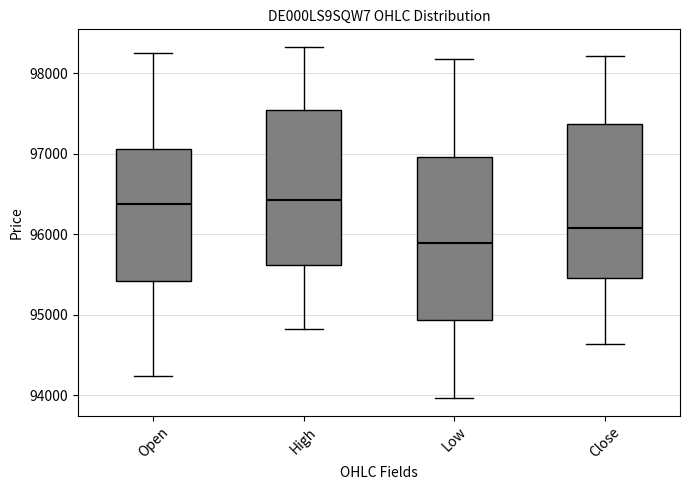

Reading left to right, read every box against the y-axis: the position of its median line, the range the box covers, and the ends of its whiskers. The values are not printed on the chart, so give them approximately, as read against the axis.

Open: median 96400, box 95400 to 97100, whiskers 94200 to 98200
High: median 96400, box 95600 to 97500, whiskers 94800 to 98300
Low: median 95900, box 94900 to 97000, whiskers 94000 to 98200
Close: median 96100, box 95500 to 97400, whiskers 94600 to 98200